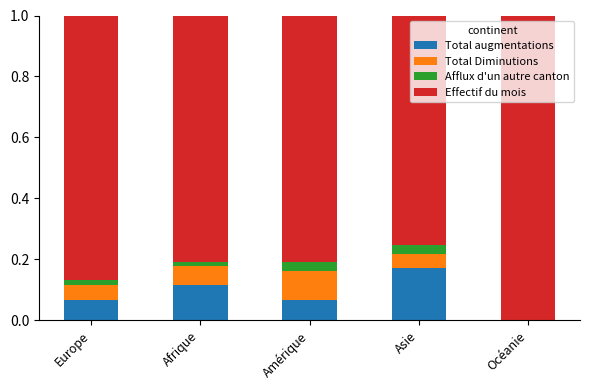

Which category has the highest value in the Total augmentations series?

Asie